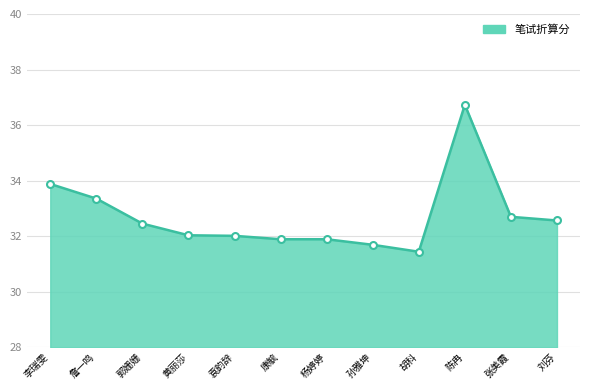

Reading left to right, extract all data points from this chart.

李瑞雯=33.9	詹一鸣=33.4	郭姗姗=32.5	黄丽莎=32.0	袁韵辞=32.0	康毓=31.9	杨婷婷=31.9	孙雅坤=31.7	胡科=31.4	陈冉=36.7	张美霞=32.7	刘芬=32.6